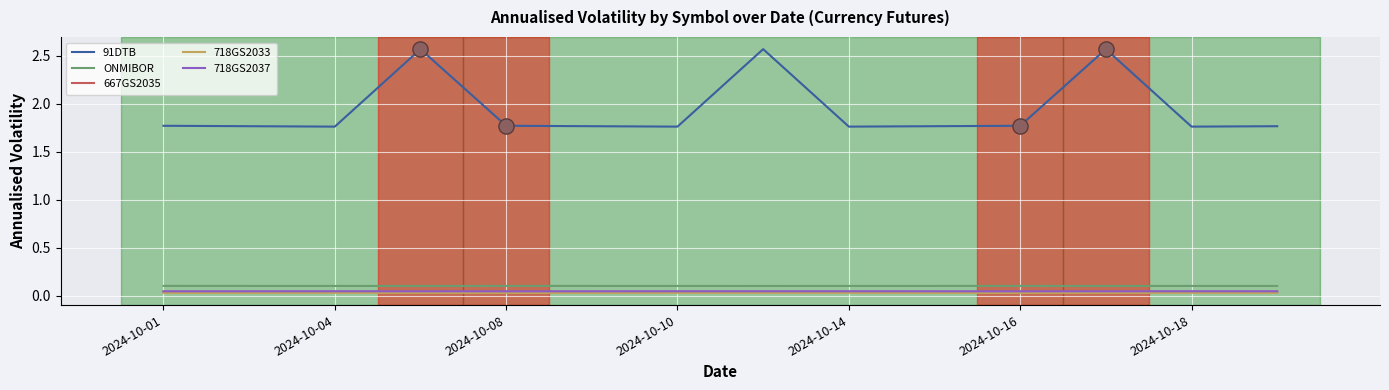

Which series has the largest total across all categories?

91DTB